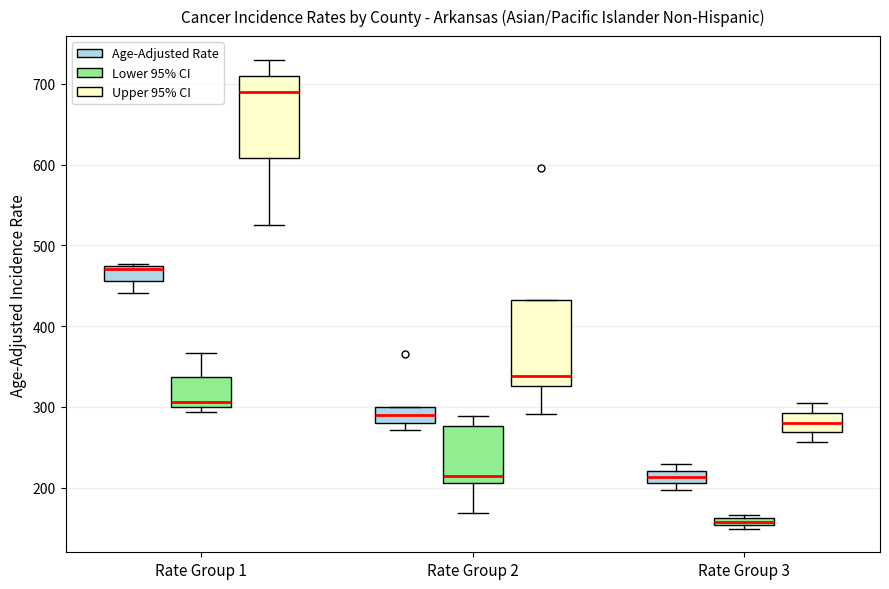

Where does the upper whisker of the box for Rate Group 1 (Upper 95% CI) end on the y-axis? The values are not printed on the chart, so give them approximately, as read against the axis.

730